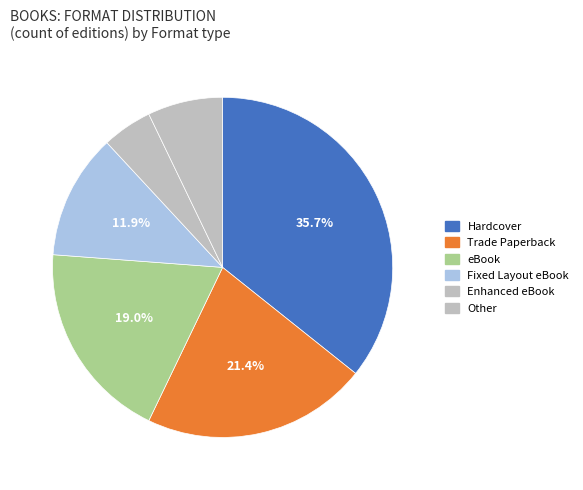

What percentage do Hardcover and Fixed Layout eBook together represent?

47.6%